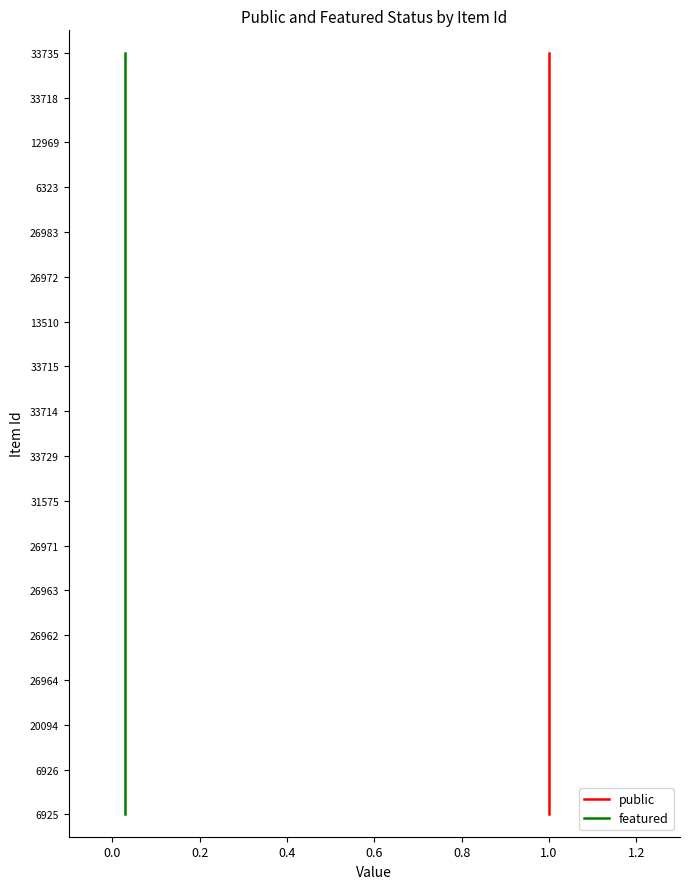

At which category does the chart reach its peak across all series?

17